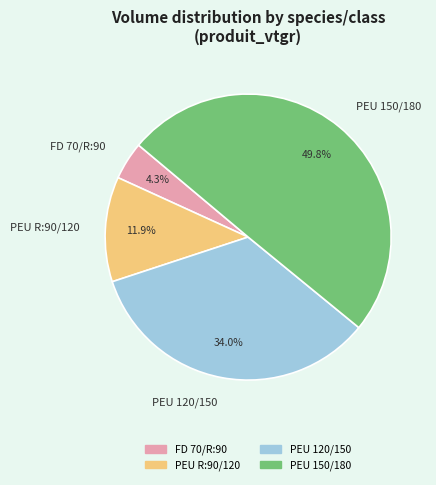

Which category has the smallest portion of the pie?

FD 70/R:90